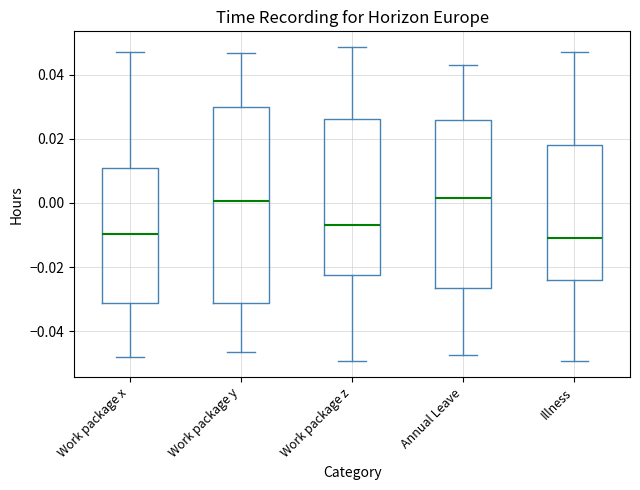

Which box is the tallest, from its lower edge to its upper edge?

Work package y